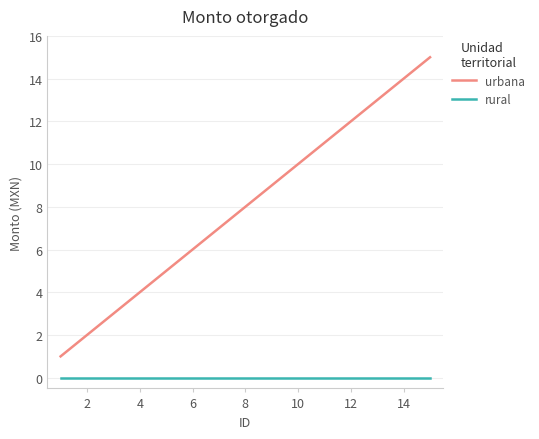

What is the difference between the maximum and second lowest values in the urbana series?

13